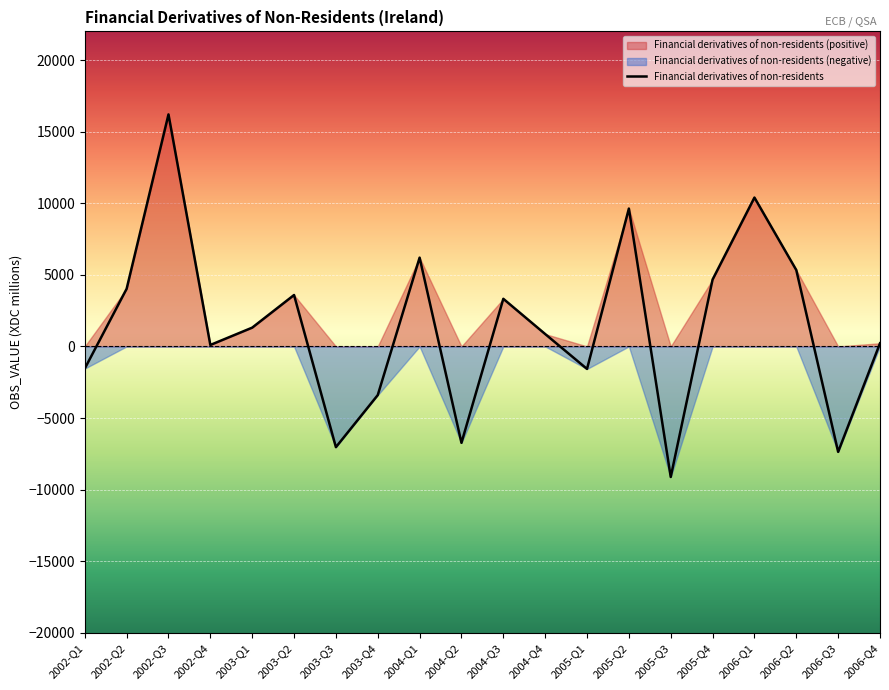

Is it true that the value at 2005-Q1 is -2335?

False